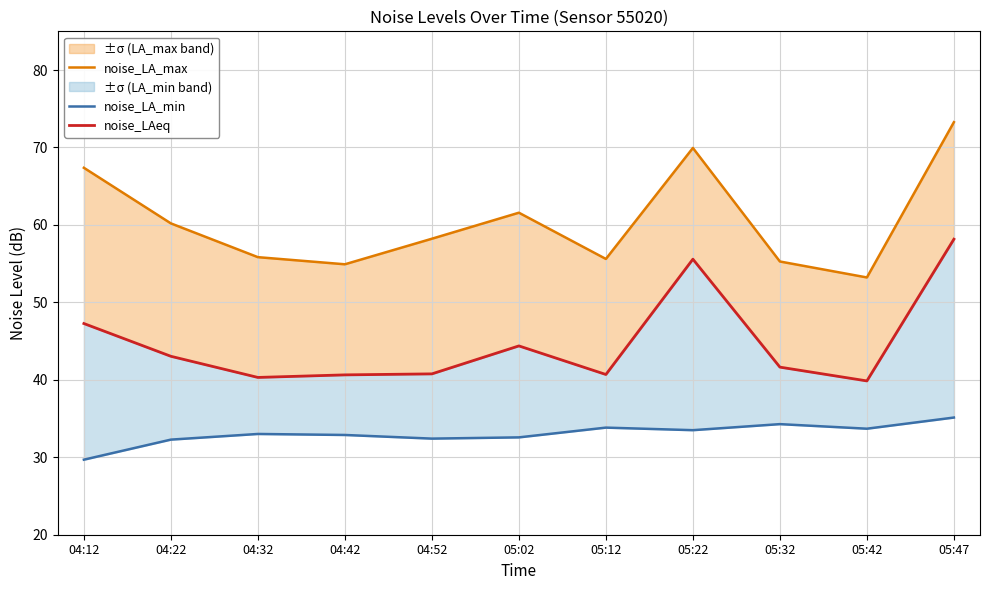

What value does the noise_LA_min series have at 04:52?

32.4